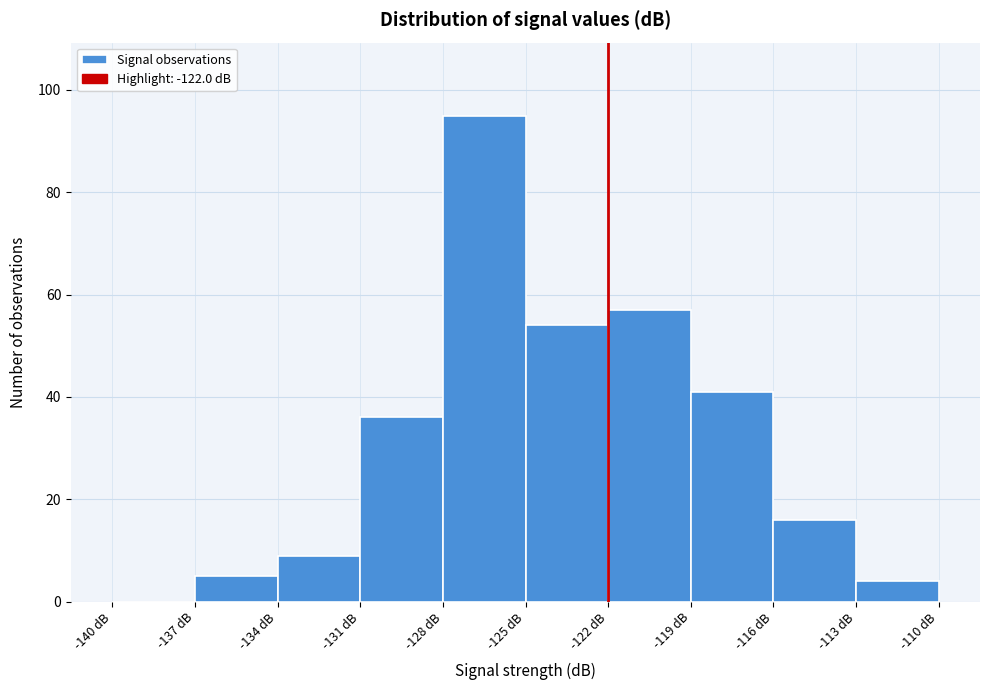

Reading left to right, list every bar in this chart as the range it spans on the x-axis followed by its height. The values are not printed on the chart, so give them approximately, as read against the axis.

-140 to -137: 0
-137 to -134: 6
-134 to -131: 10
-131 to -128: 36
-128 to -125: 96
-125 to -122: 54
-122 to -119: 58
-119 to -116: 42
-116 to -113: 16
-113 to -110: 4